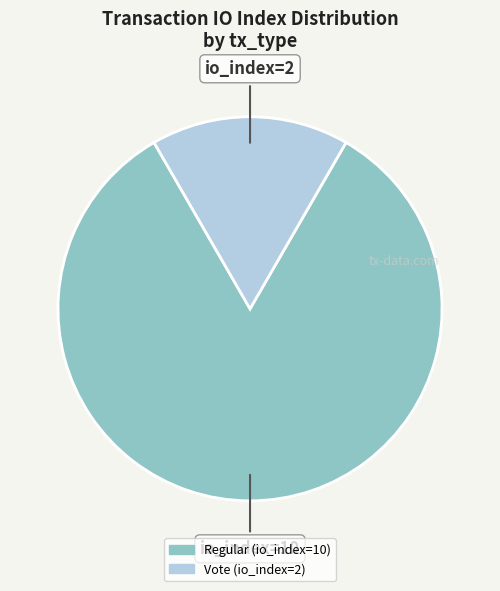

Rank the categories by value from highest to lowest.

Regular (io_index=10), Vote (io_index=2)